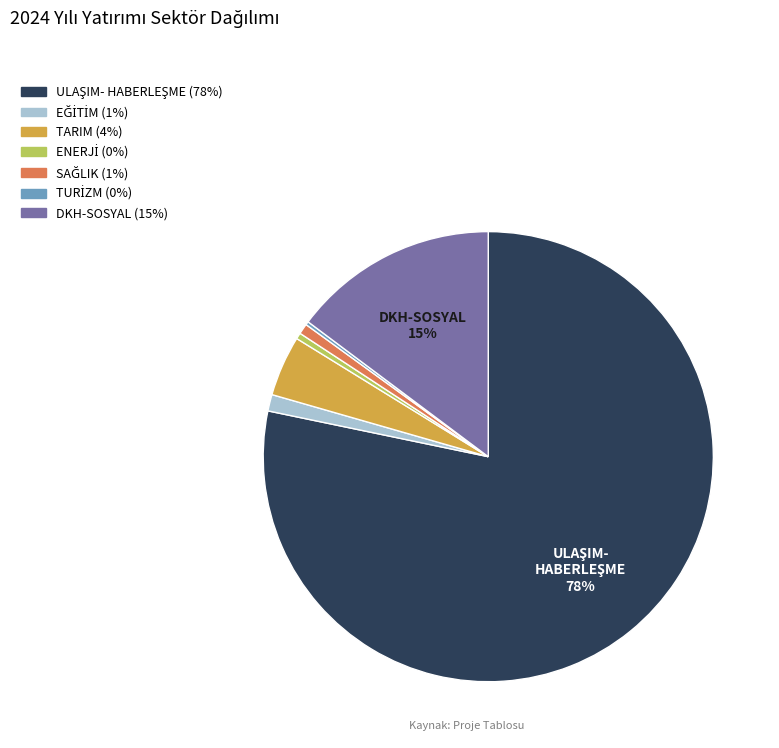

Is DKH-SOSYAL the majority of the pie?

No